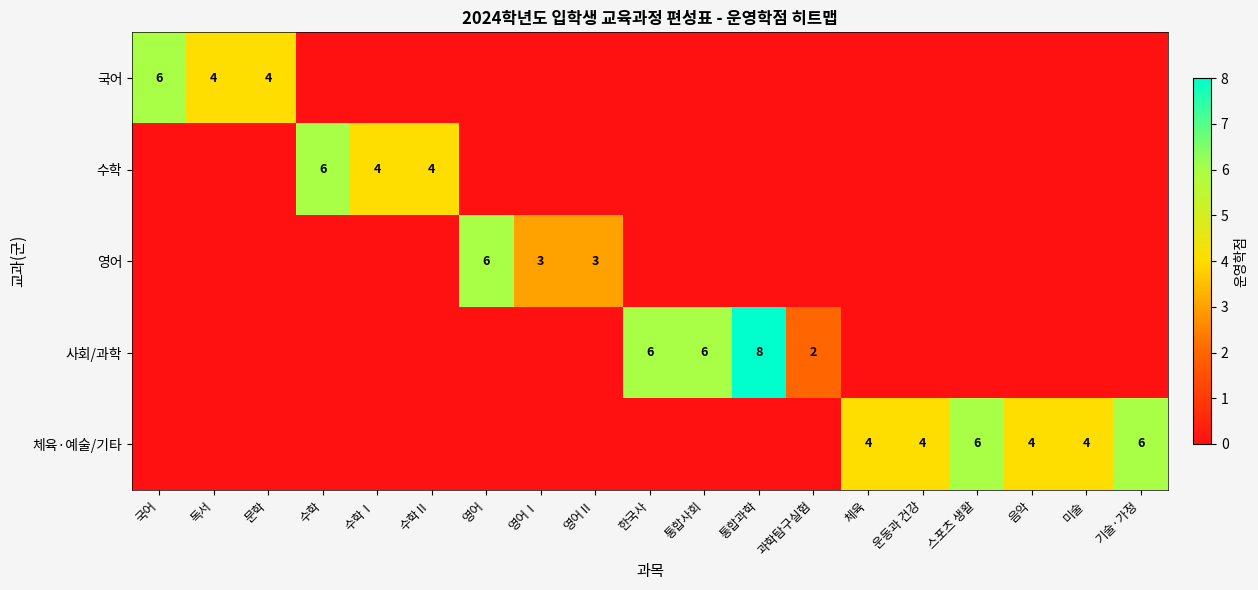

Is it true that 국어 equals 3 at 문학?

False